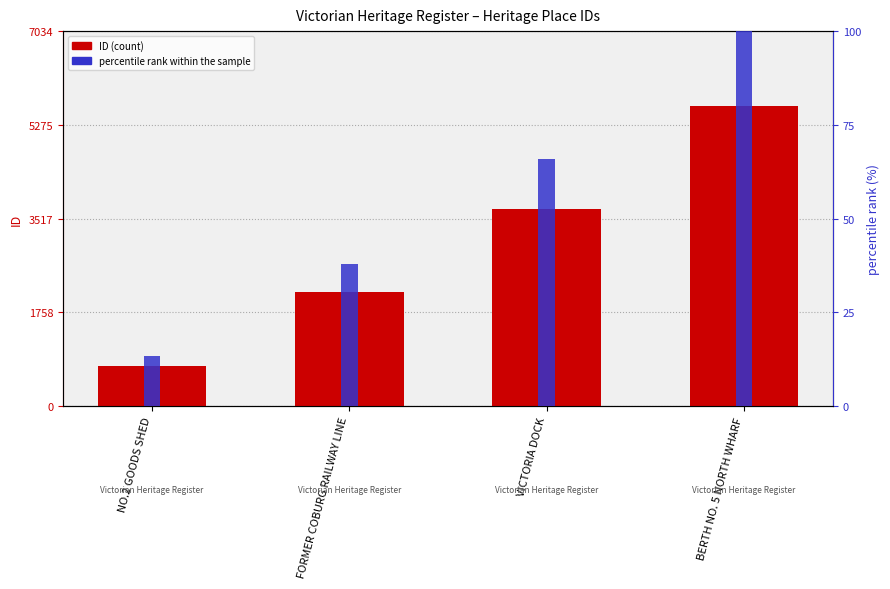

Does the chart contain stacked bars?

No